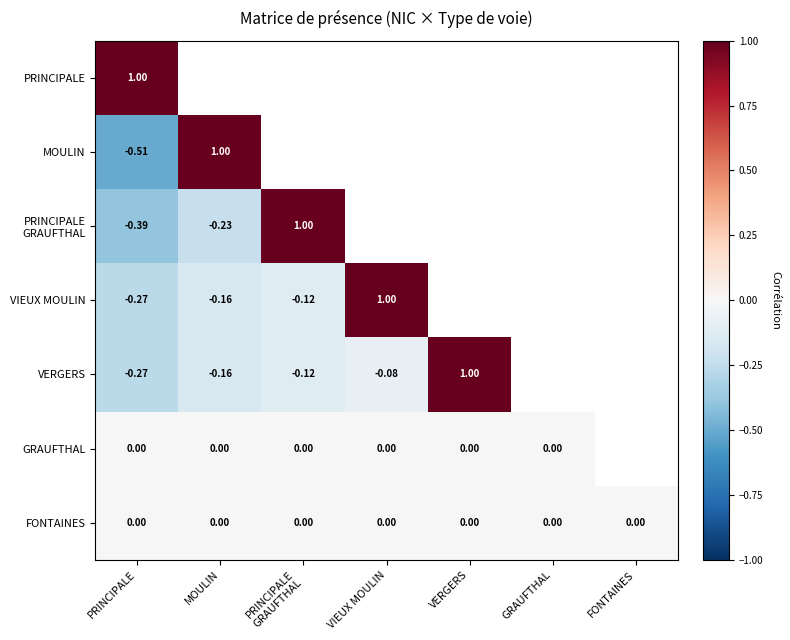

List the labels in order of PRINCIPALE GRAUFTHAL value, smallest first.

PRINCIPALE, MOULIN, PRINCIPALE GRAUFTHAL, VIEUX MOULIN, VERGERS, GRAUFTHAL, FONTAINES